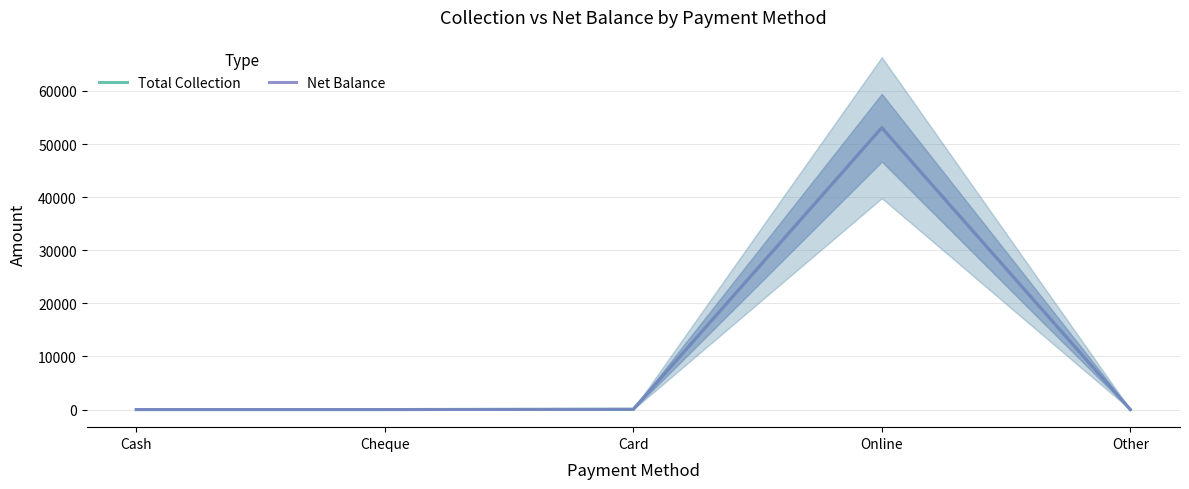

True or false: Net Balance and Total Collection intersect in this chart.

False